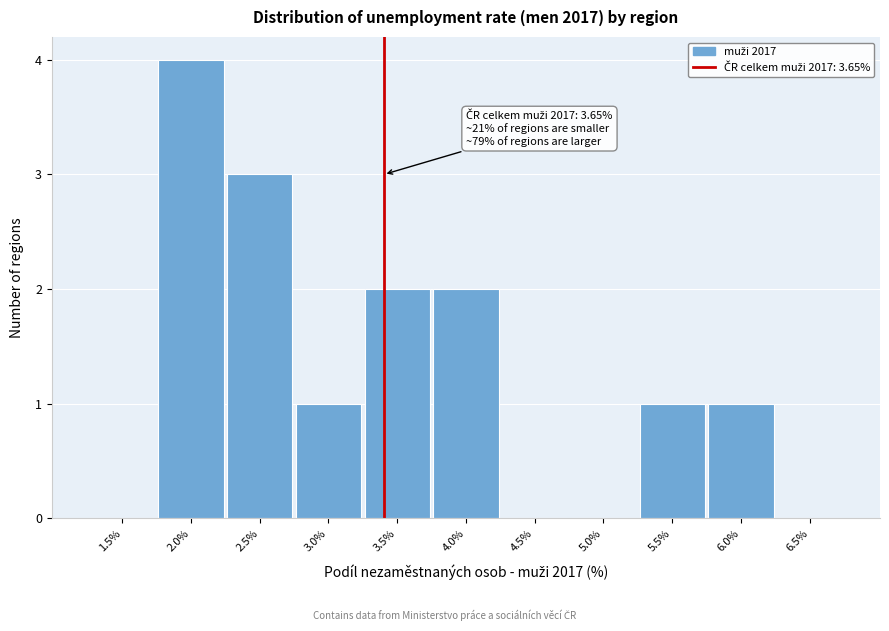

Reading left to right, extract all data points from this chart.

1.5%=0	2.0%=4	2.5%=3	3.0%=1	3.5%=2	4.0%=2	4.5%=0	5.0%=0	5.5%=1	6.0%=1	6.5%=0